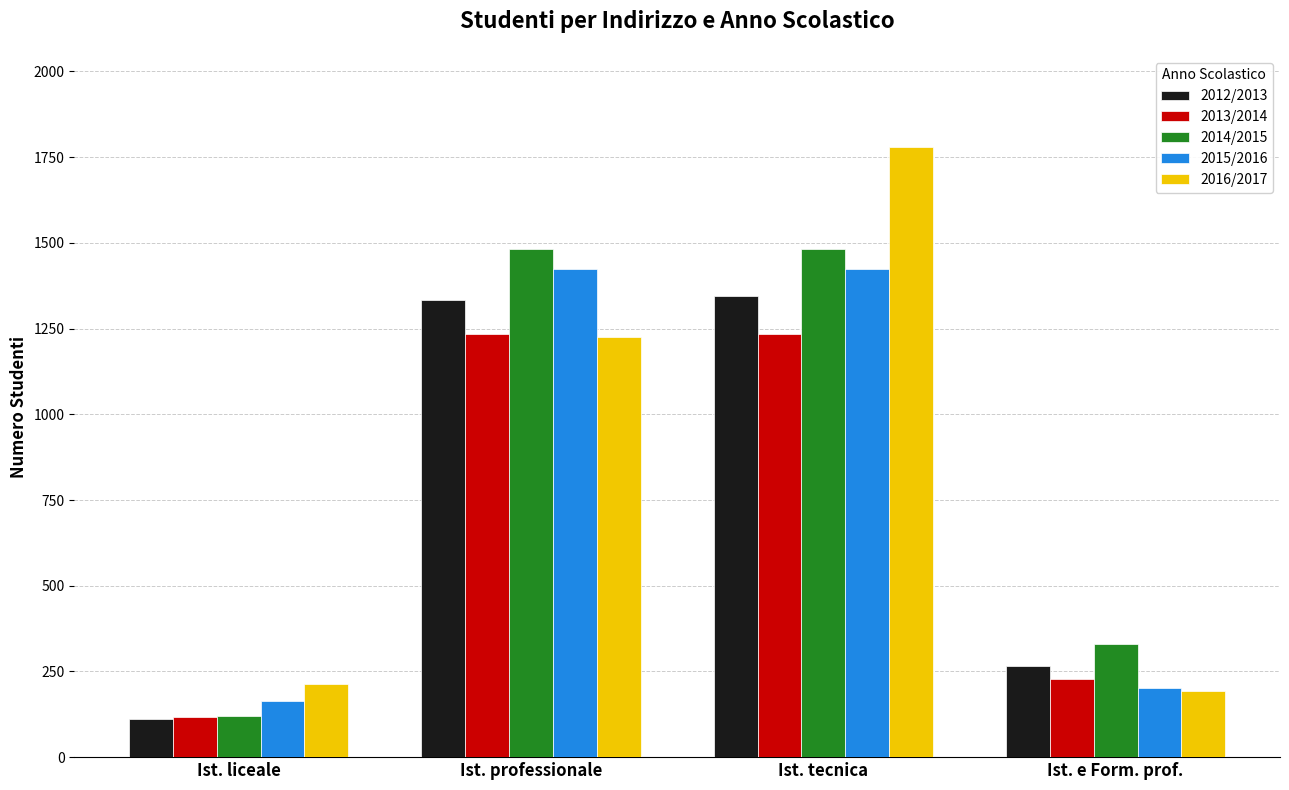

What is the average value of the 2016/2017 series?

852